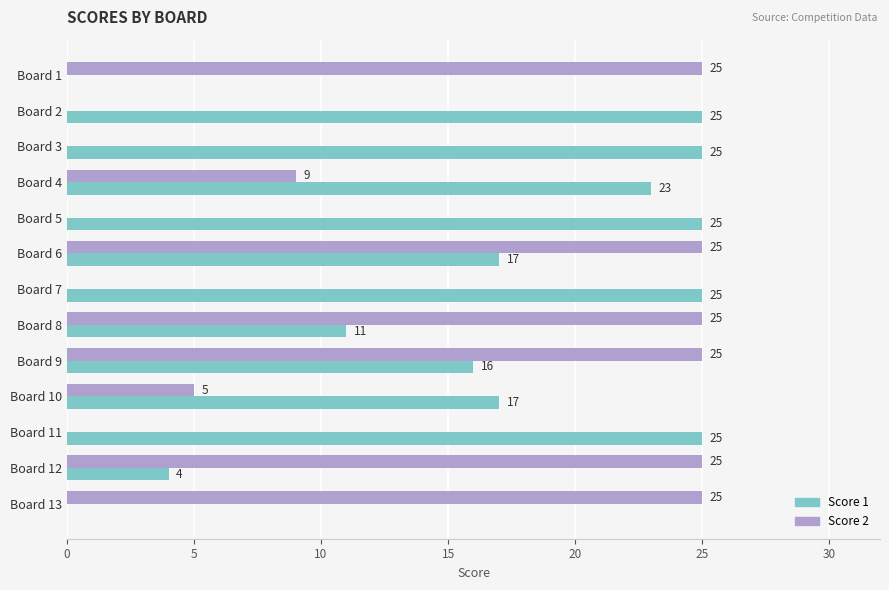

How many Score 2 values are between 0 and 25?

13